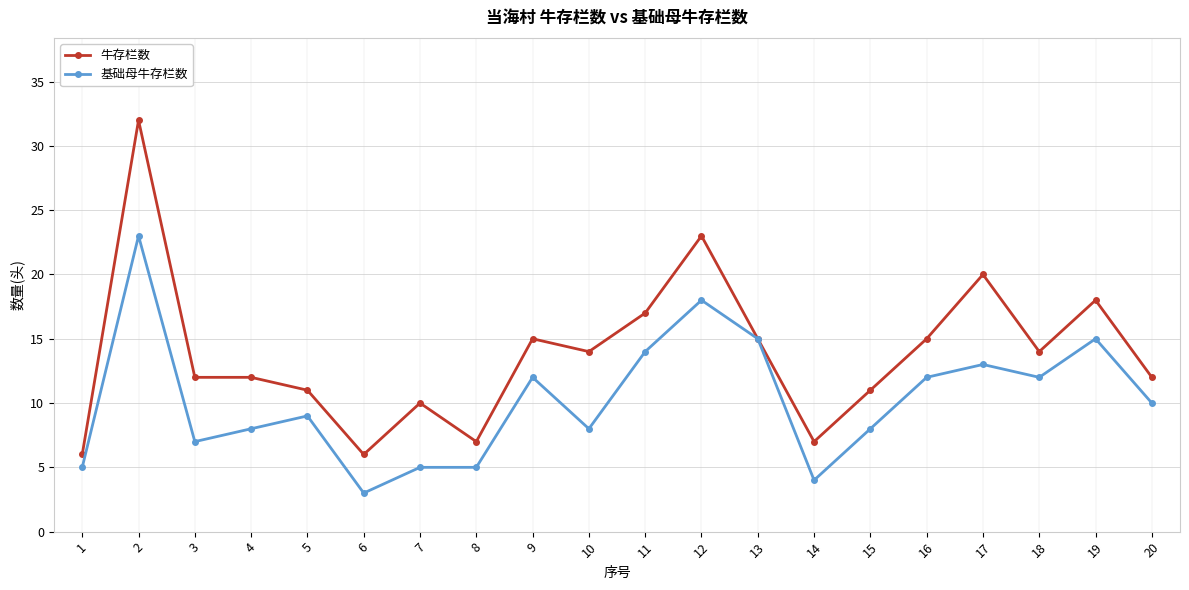

What is the spread (max minus min) of values at 8?

2